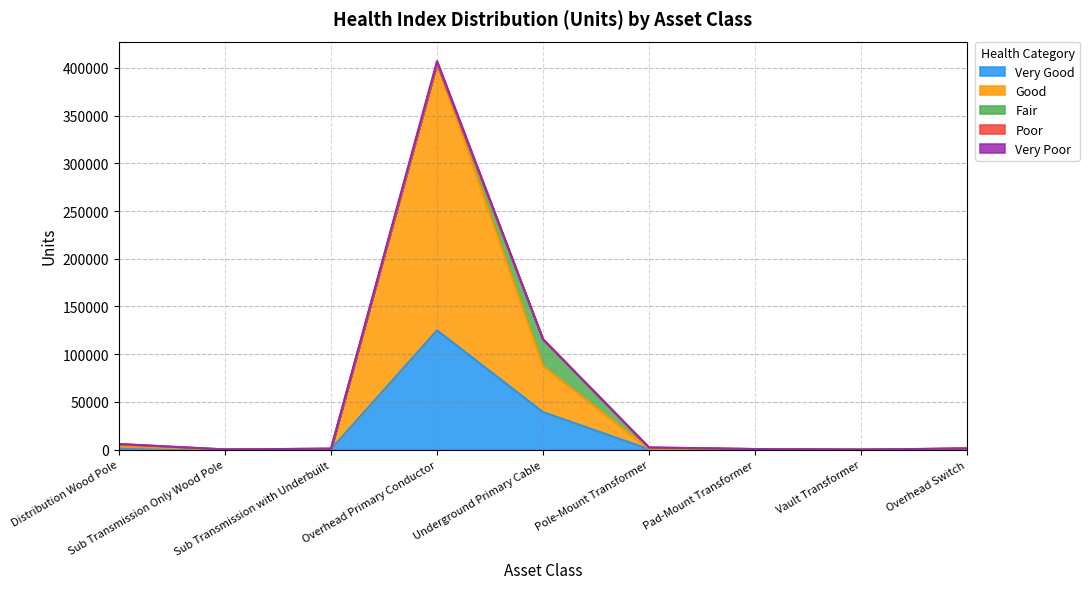

Rank the categories by Very Poor value from lowest to highest.

Underground Primary Cable, Pad-Mount Transformer, Sub Transmission with Underbuilt, Vault Transformer, Sub Transmission Only Wood Pole, Overhead Switch, Distribution Wood Pole, Pole-Mount Transformer, Overhead Primary Conductor